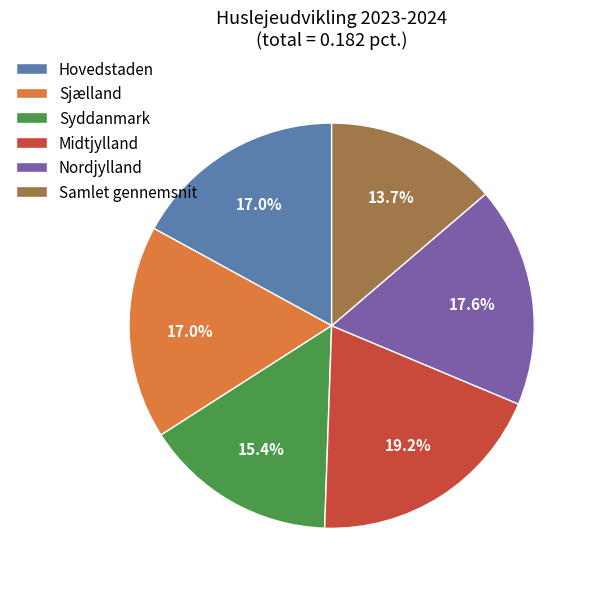

True or false: Samlet gennemsnit accounts for 14% of the total.

True